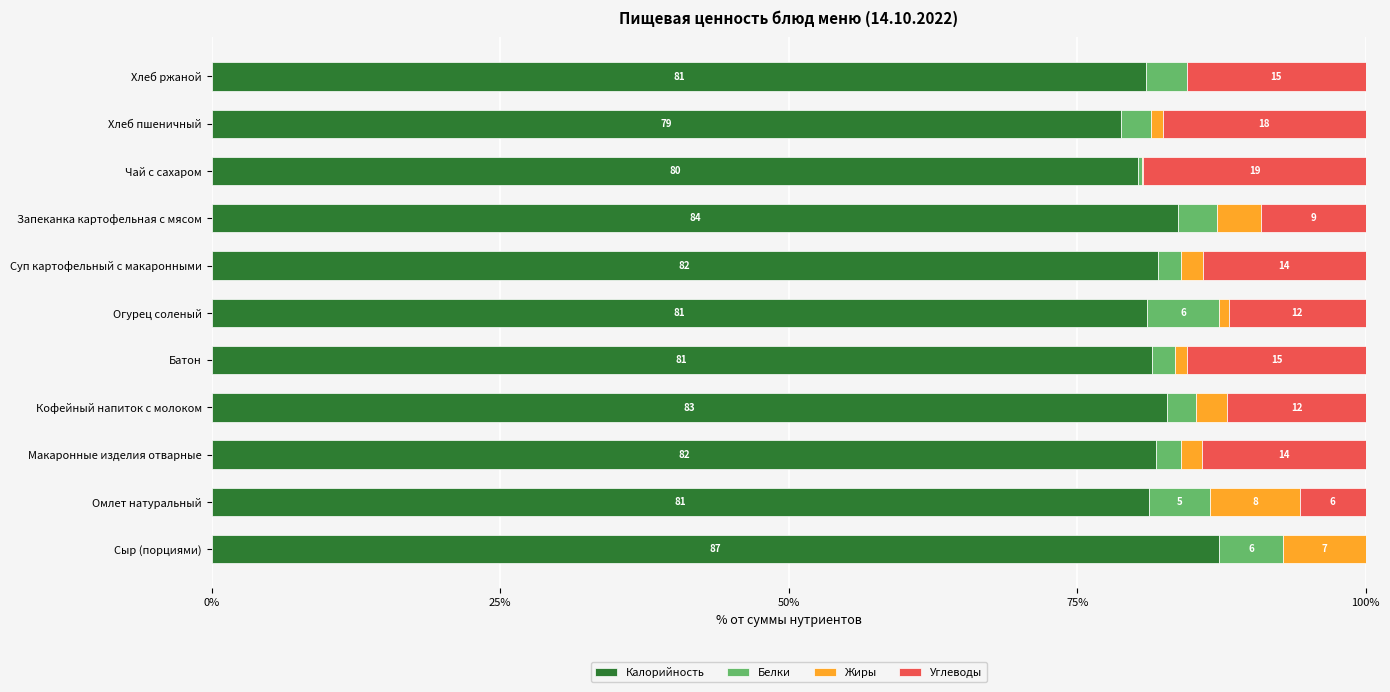

True or false: Калорийность has a value of 145.5 at Запеканка картофельная с мясом.

False